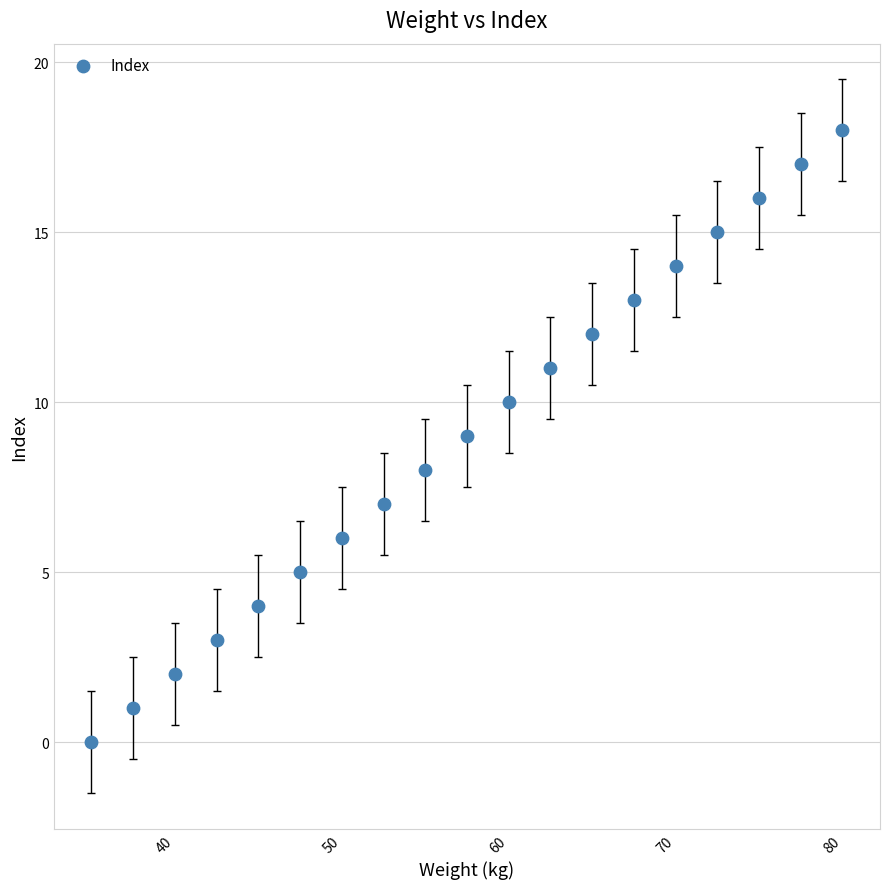

What is the range of Y values (max minus min)?

18